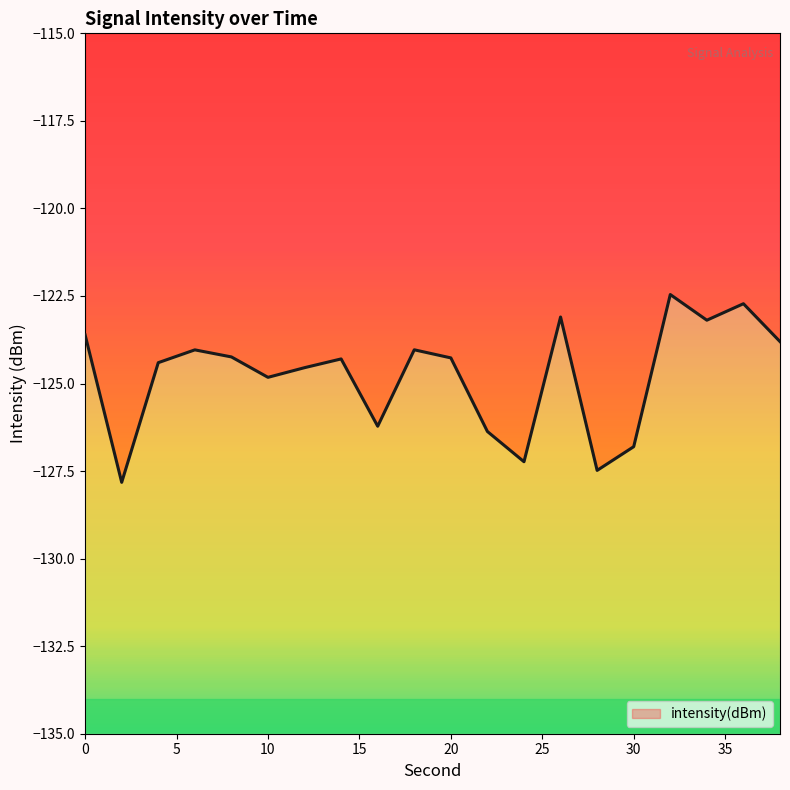

Reading left to right, transcribe all the data shown in this chart.

0=-123.6	2=-127.8	4=-124.4	6=-124.0	8=-124.2	10=-124.8	12=-124.5	14=-124.3	16=-126.2	18=-124.0	20=-124.3	22=-126.4	24=-127.2	26=-123.1	28=-127.5	30=-126.8	32=-122.5	34=-123.2	36=-122.7	38=-123.8